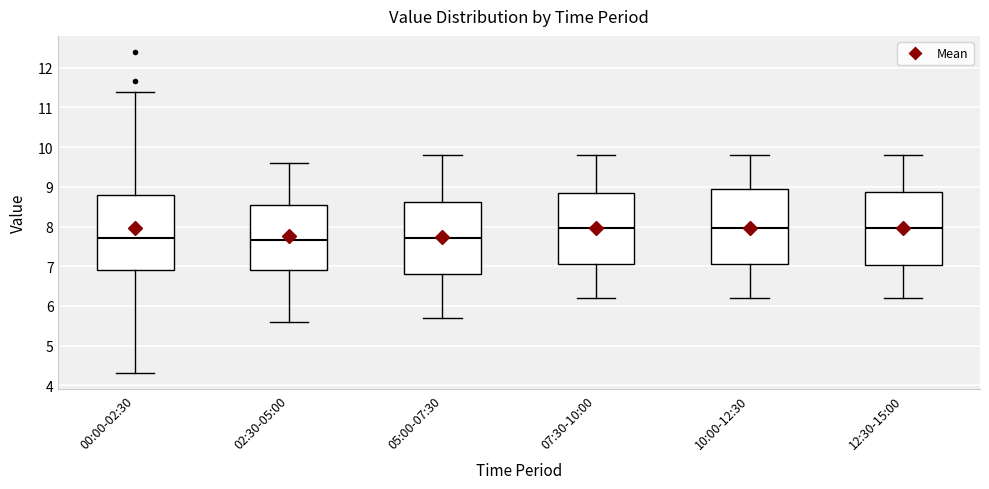

Reading left to right, read every box against the y-axis: the position of its median line, the range the box covers, and the ends of its whiskers. The values are not printed on the chart, so give them approximately, as read against the axis.

00:00-02:30: median 7.7, box 6.9 to 8.8, whiskers 4.3 to 11.4
02:30-05:00: median 7.7, box 6.9 to 8.6, whiskers 5.6 to 9.6
05:00-07:30: median 7.7, box 6.8 to 8.6, whiskers 5.7 to 9.8
07:30-10:00: median 8.0, box 7.1 to 8.9, whiskers 6.2 to 9.8
10:00-12:30: median 8.0, box 7.1 to 9.0, whiskers 6.2 to 9.8
12:30-15:00: median 8.0, box 7.0 to 8.9, whiskers 6.2 to 9.8